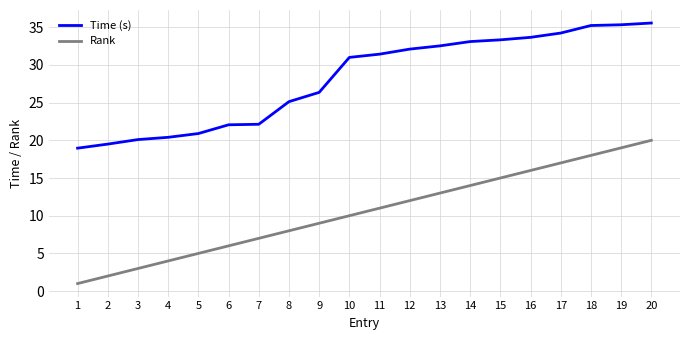

What is the difference between the second highest and minimum values in the Rank series?

18.0